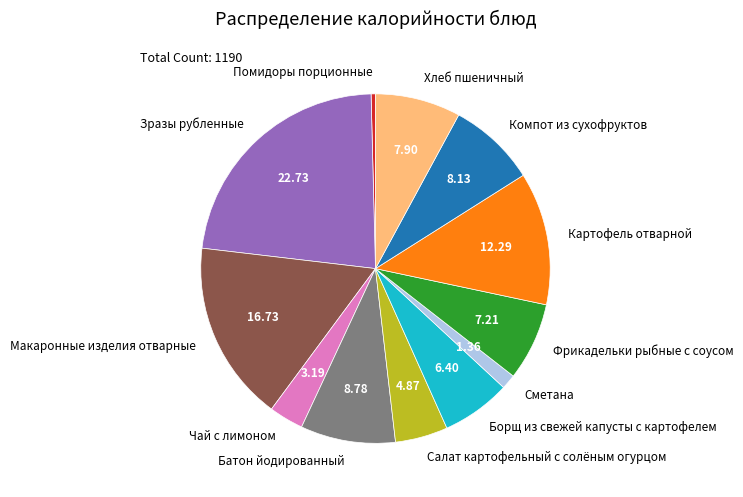

Which category has the smallest portion of the pie?

Помидоры порционные